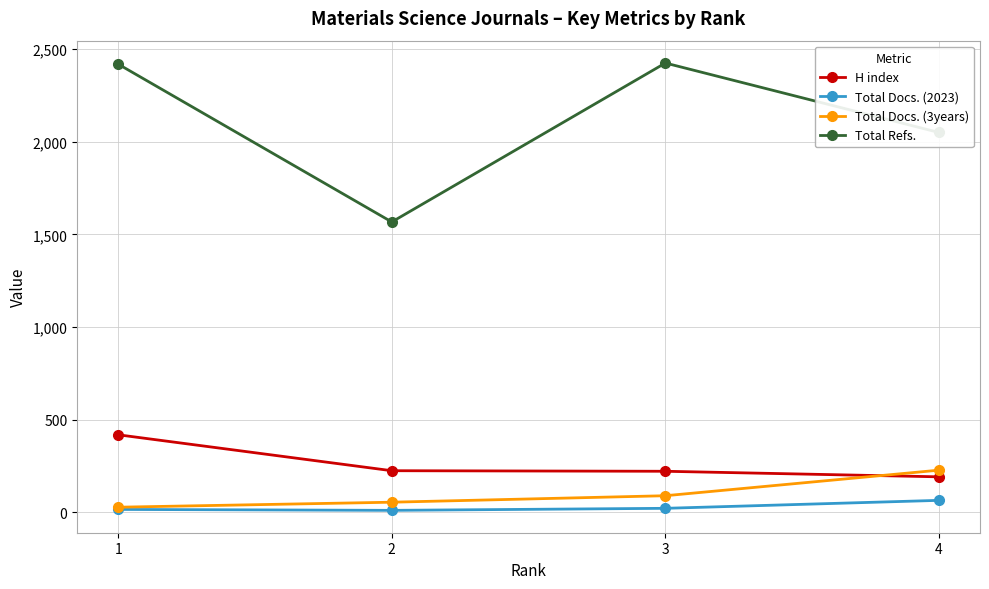

Does the chart have visible grid lines?

Yes